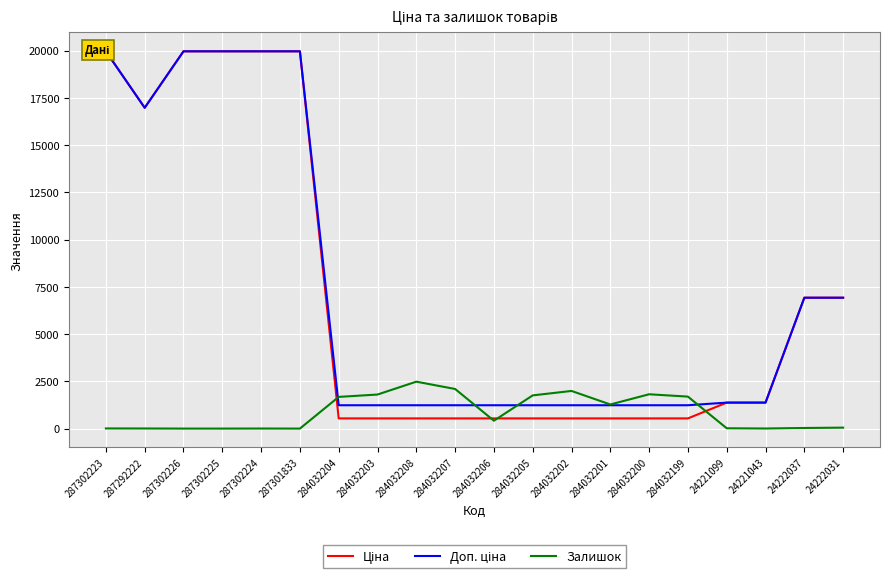

Where is the first local maximum for Залишок?

287302224